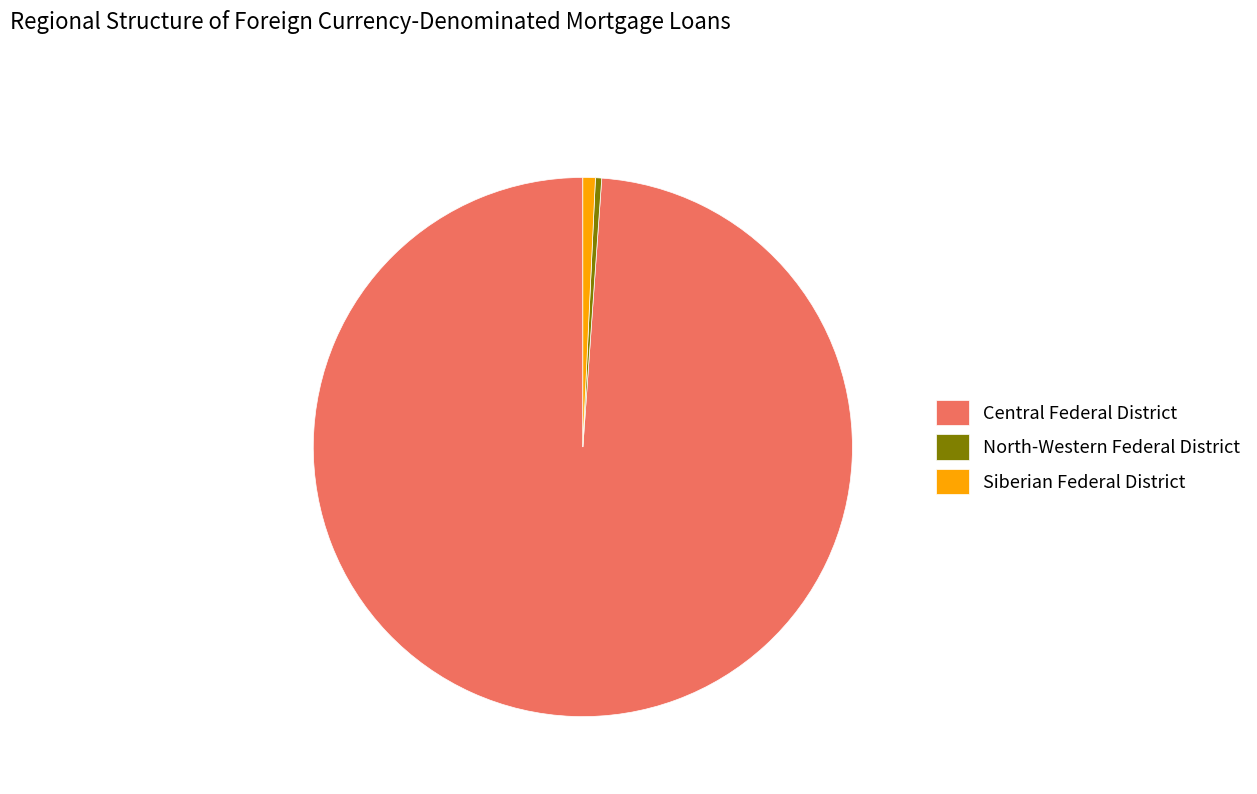

Between North-Western Federal District and Central Federal District, which is larger?

Central Federal District